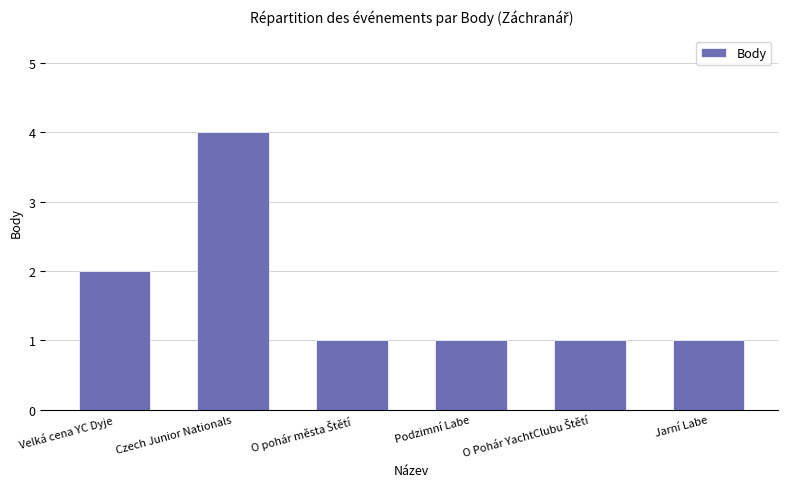

What is the ratio of the value at Velká cena YC Dyje to the value at Podzimní Labe?

2.0